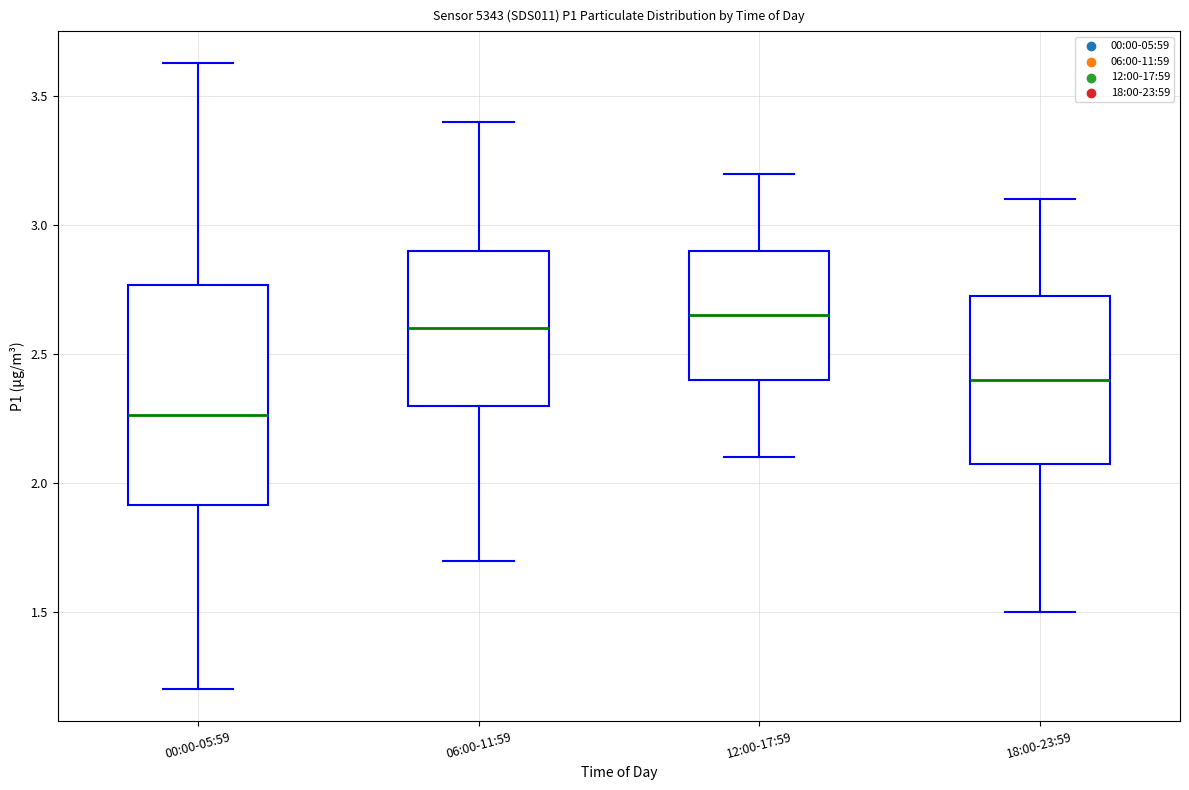

Which box is the tallest, from its lower edge to its upper edge?

00:00-05:59